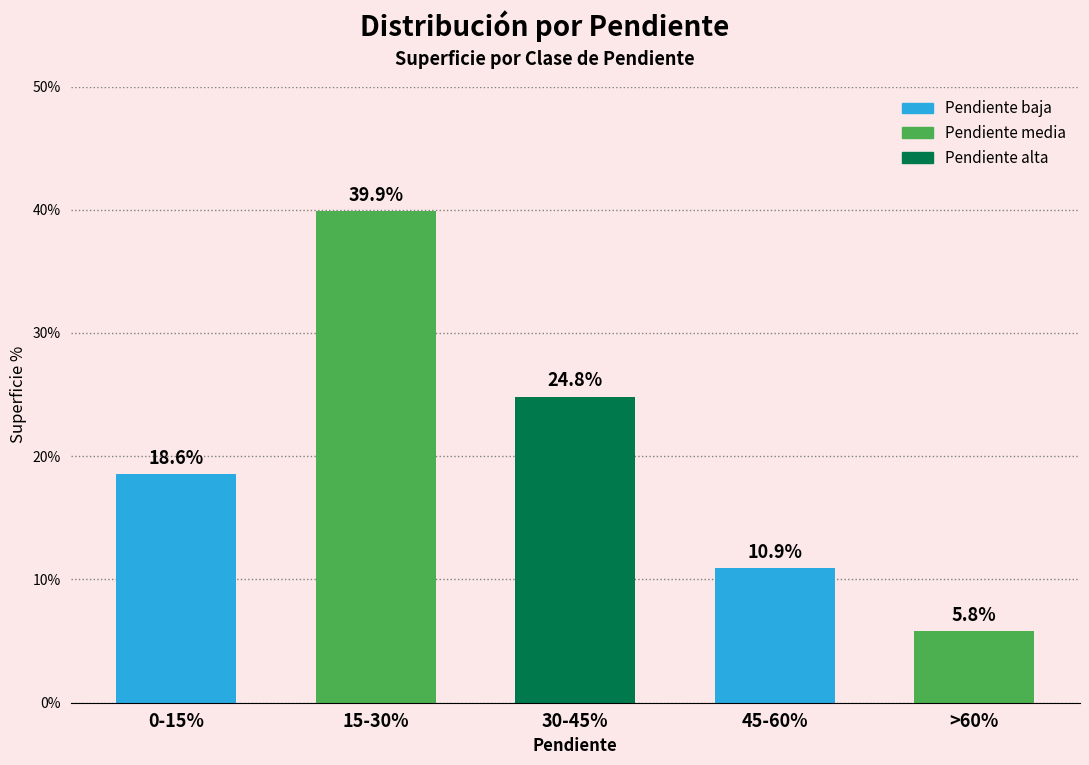

What is the change in value from 0-15% to 15-30%?

+21.3